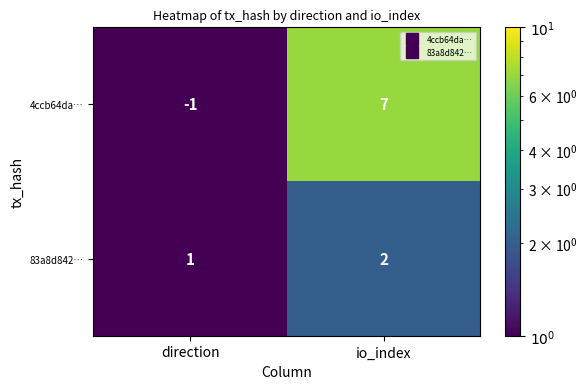

What is the sum of all 4ccb64da… values?

6